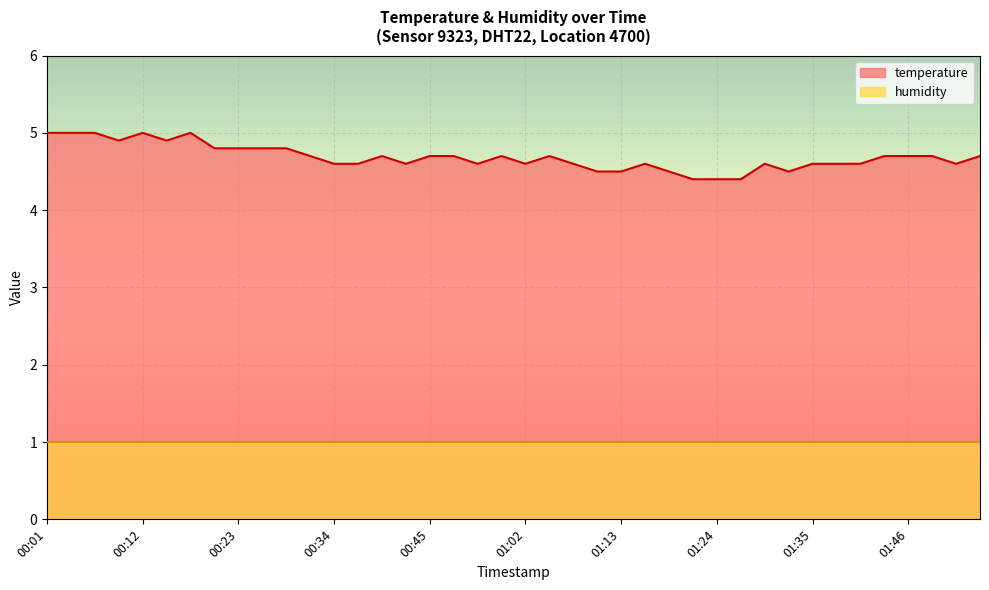

Where is the data nearest to the value 4?

01:21